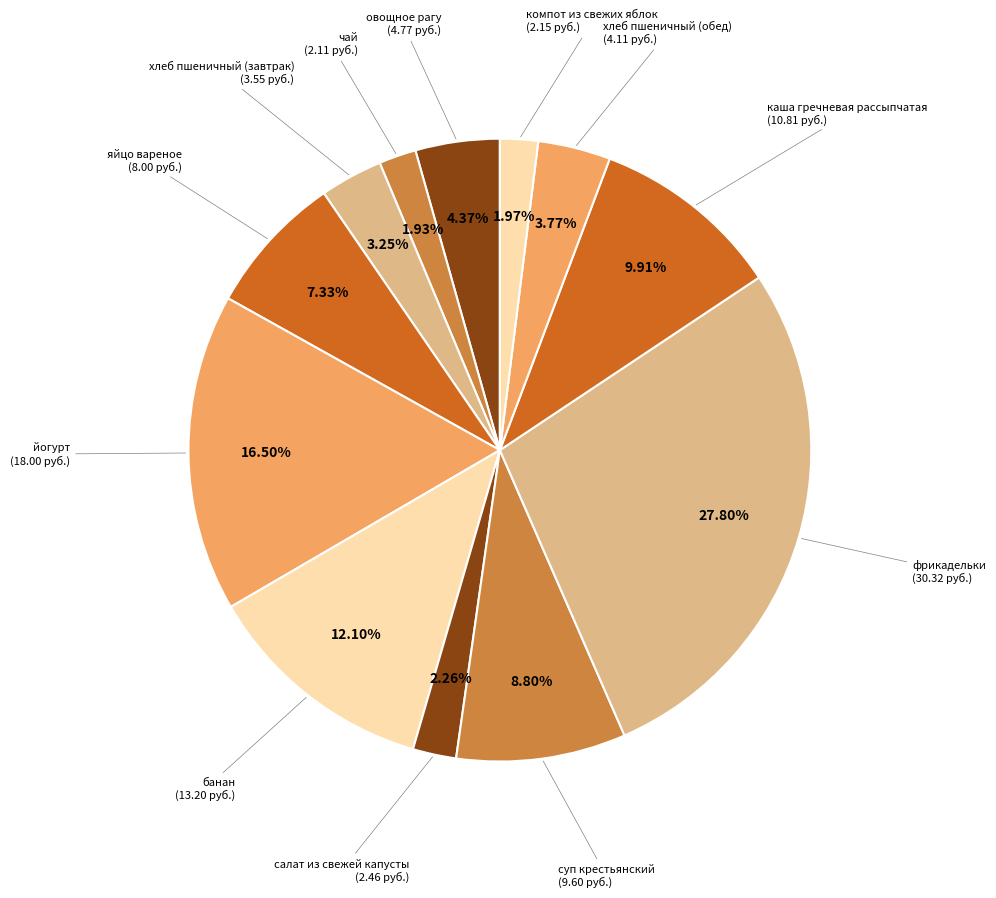

Is there a majority slice in this chart?

No